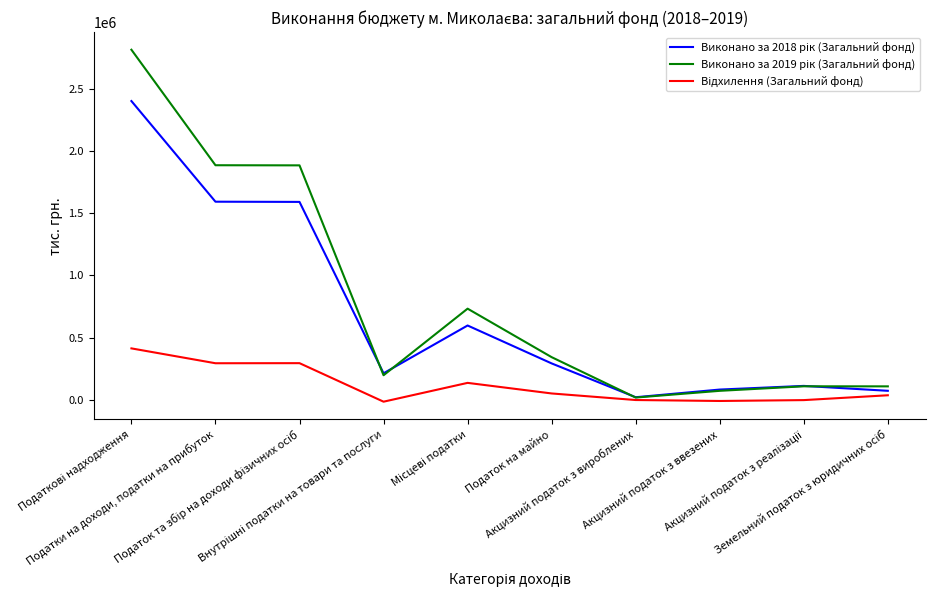

True or false: Відхилення (Загальний фонд) and Виконано за 2018 рік (Загальний фонд) cross at least once.

False